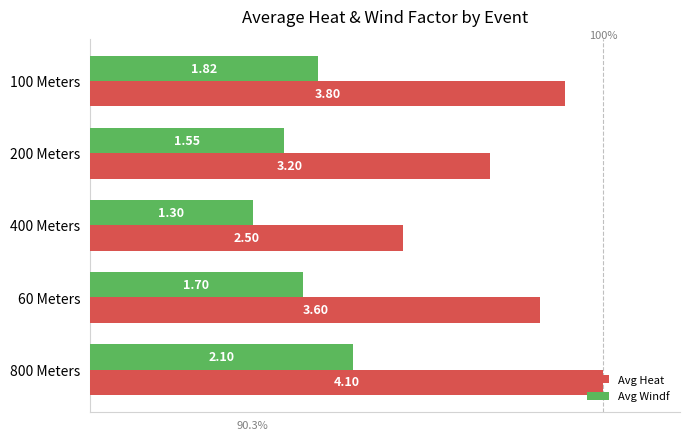

What are all the series names shown in the legend?

Avg Heat, Avg Windf